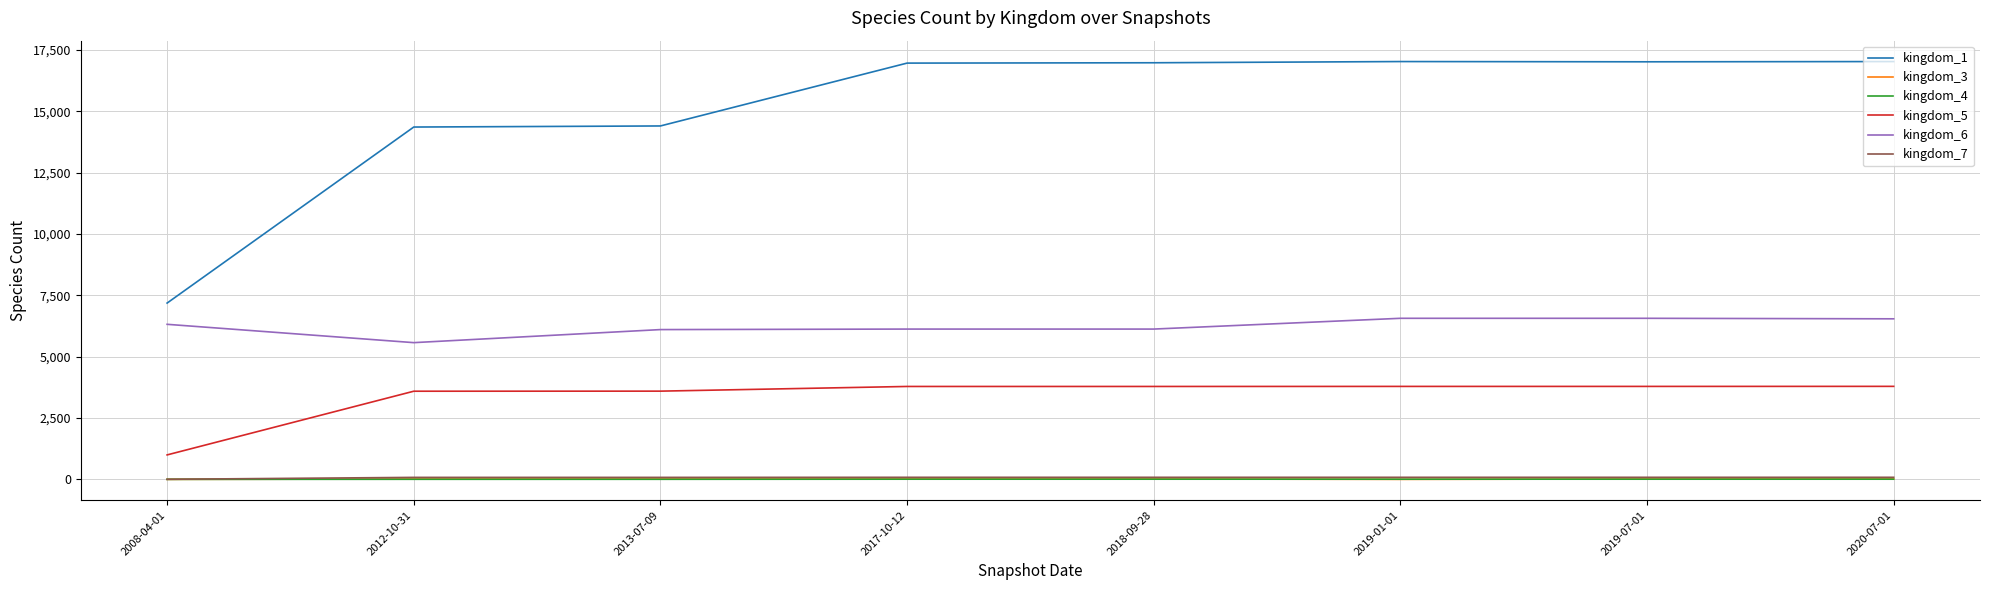

What is the maximum value shown in the chart?

17030